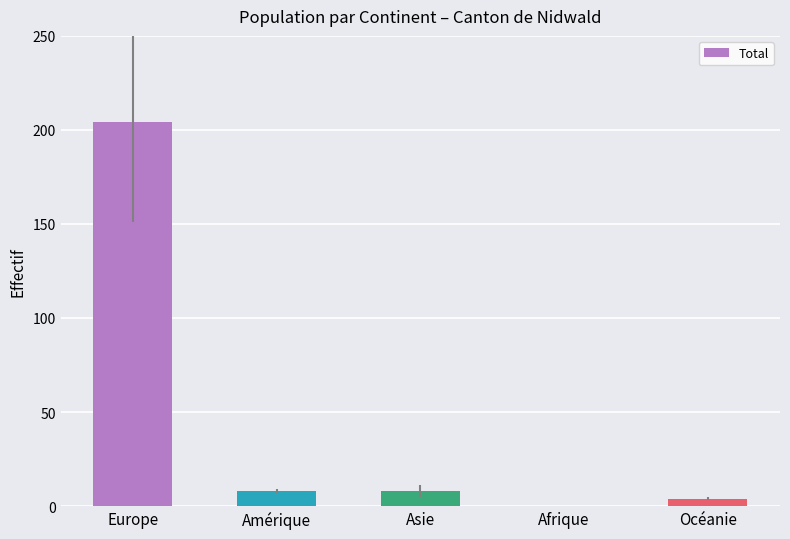

At which category does the chart reach its peak across all series?

Europe